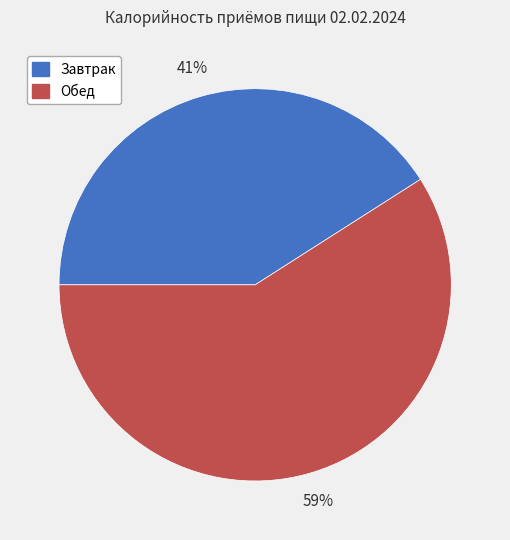

To the nearest percent, what is the average slice percentage?

50%